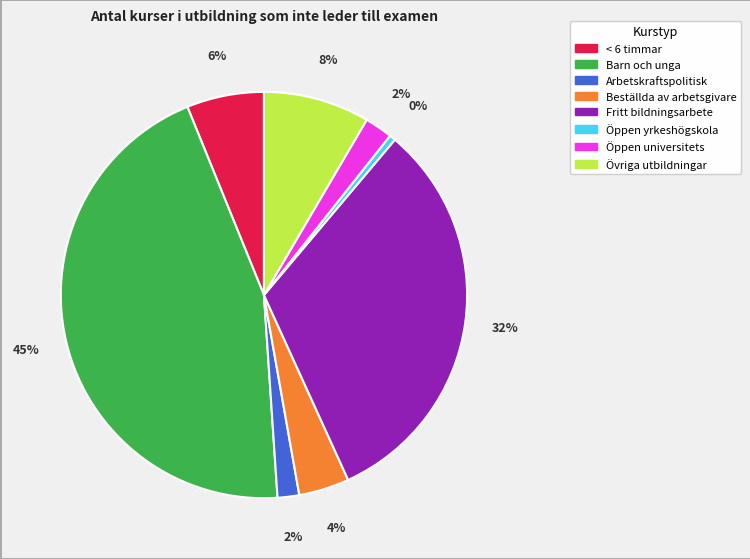

Count the number of slices in the pie.

8